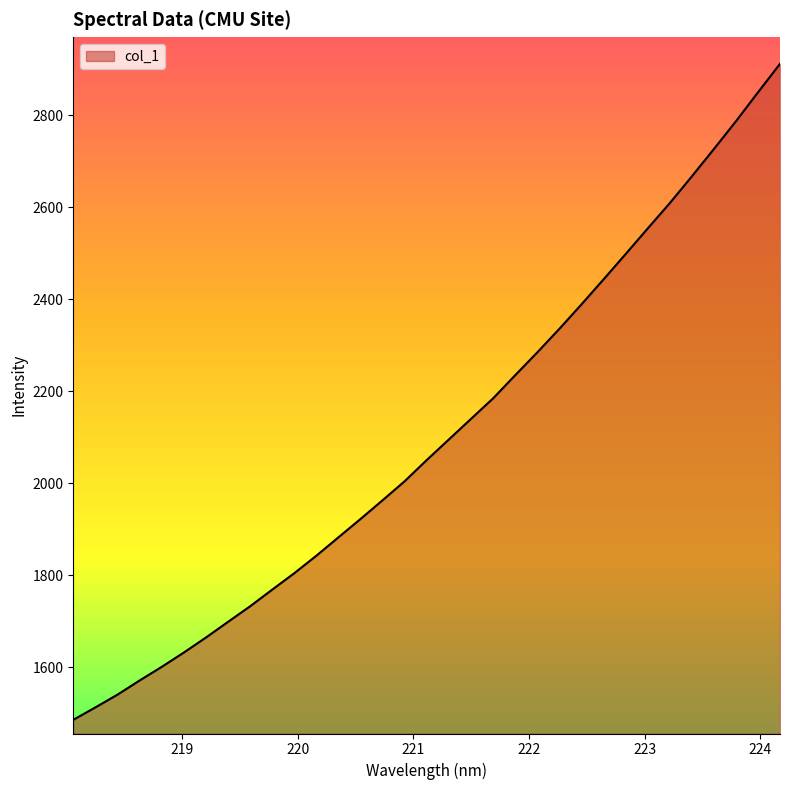

What is the minimum value shown in the chart?

1485.7